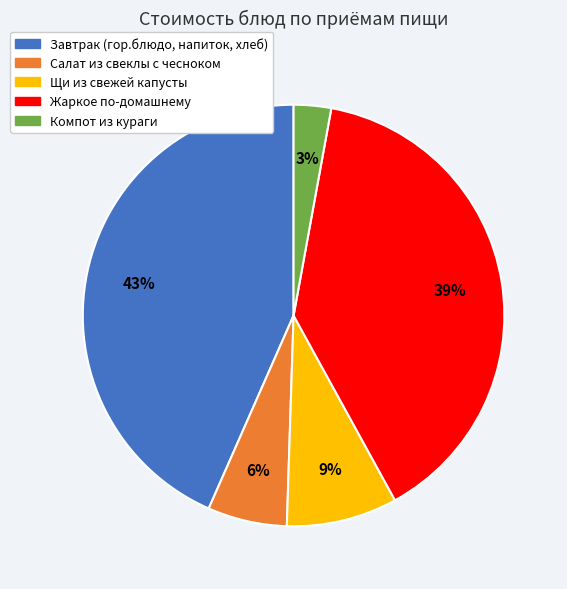

To the nearest percent, what percentage of the pie is Жаркое по-домашнему?

39%